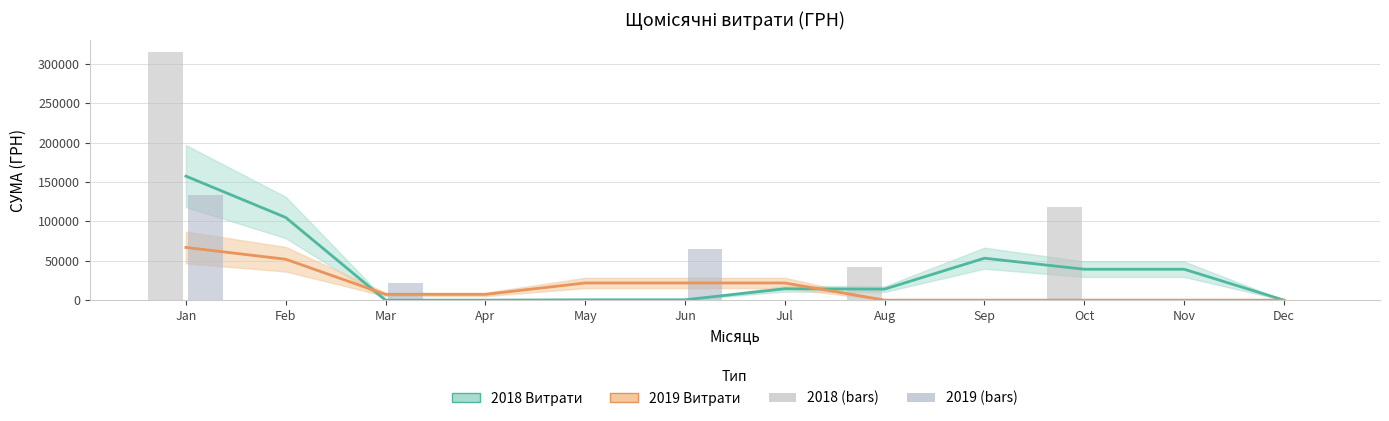

How many values in the 2019 (bars) series exceed 0?

3